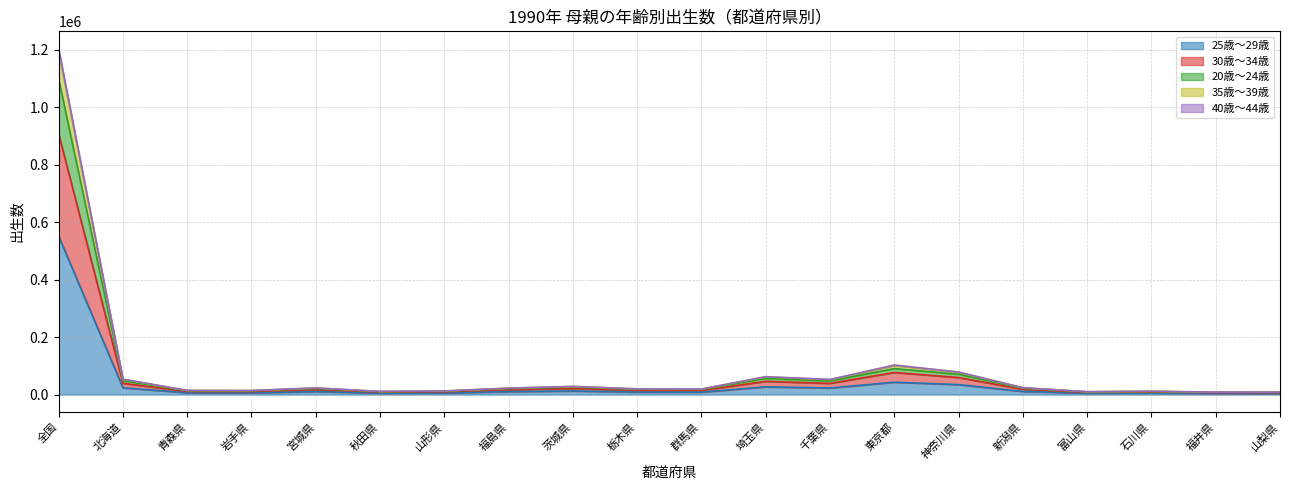

At which category is the sum across all series the highest?

全国